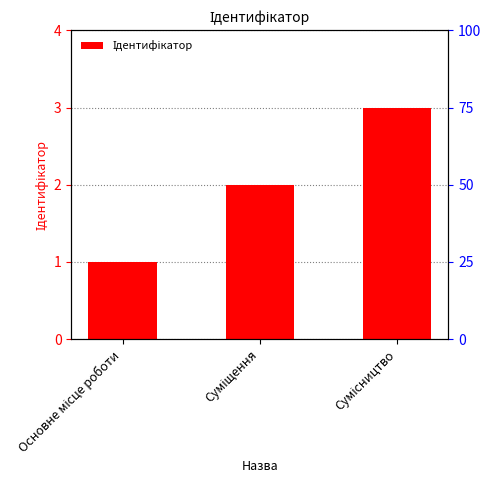

True or false: the data shows 1 at Суміщення.

False